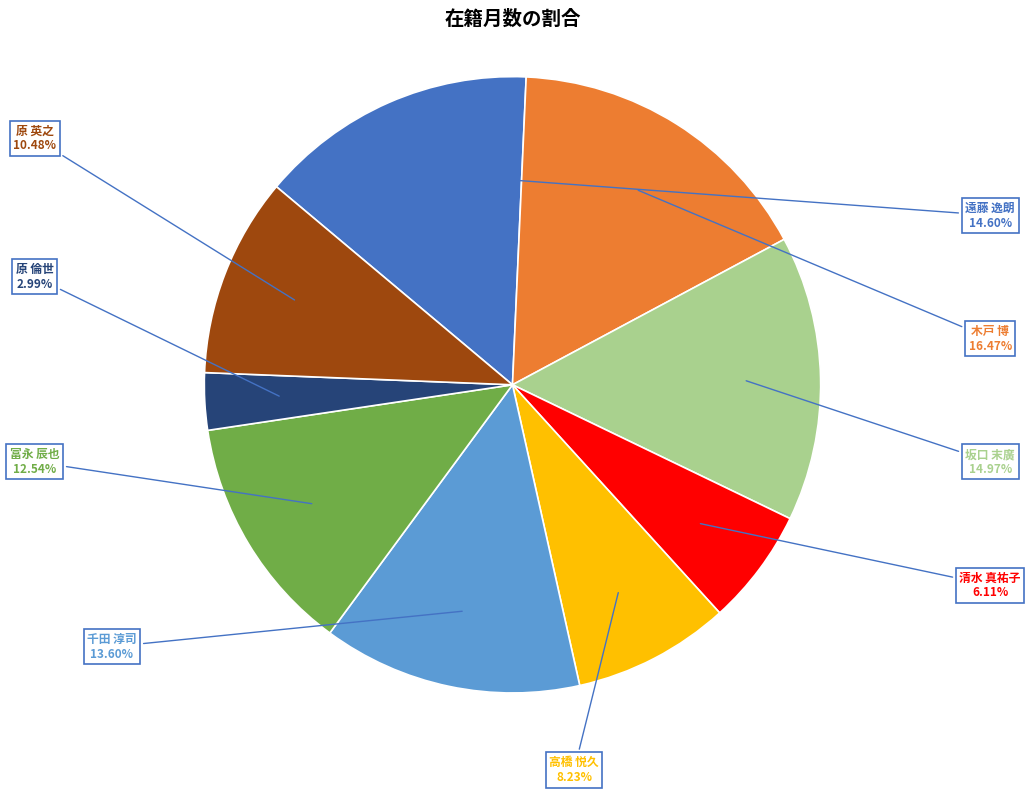

Is there any slice that represents more than half of the pie?

No